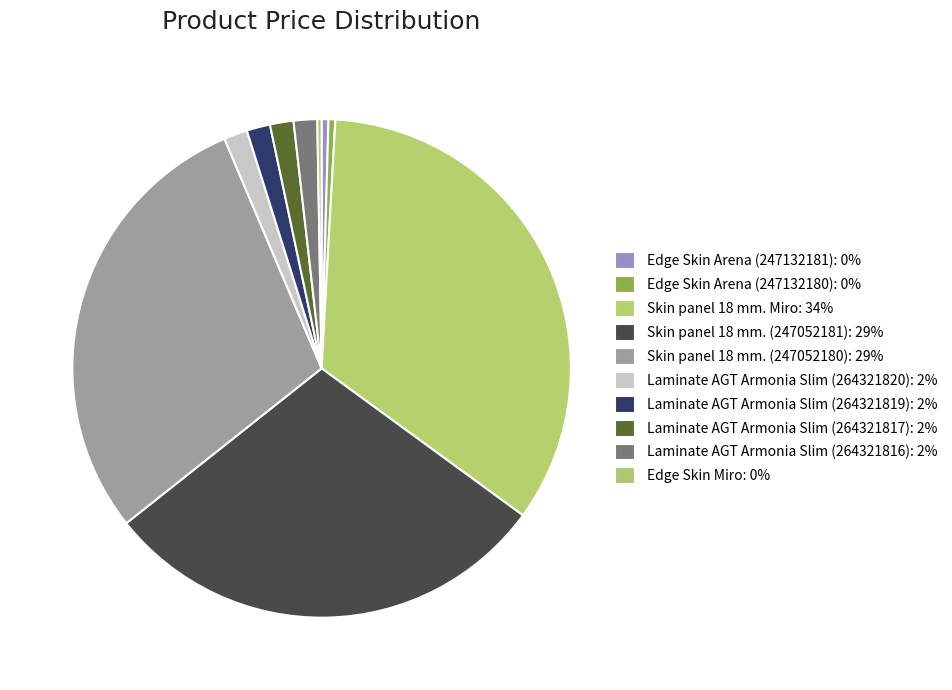

Which slice is the smallest?

Edge Skin Miro